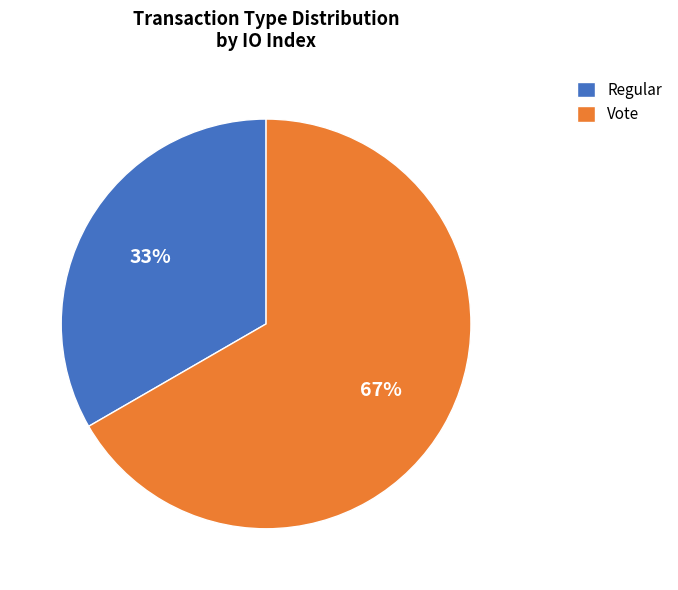

How many segments does this pie chart have?

2